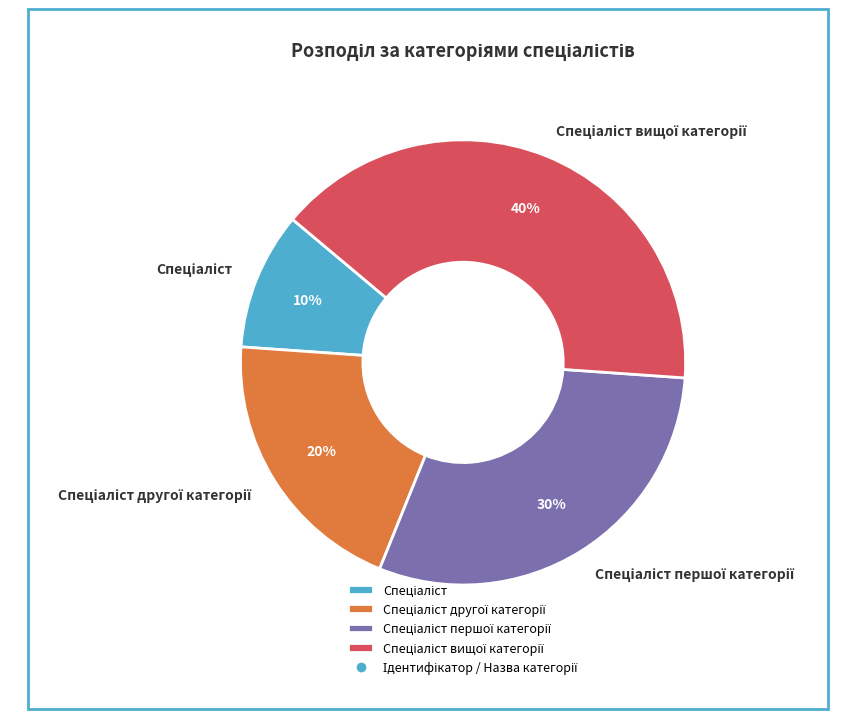

To the nearest percent, what is the average slice percentage?

25%